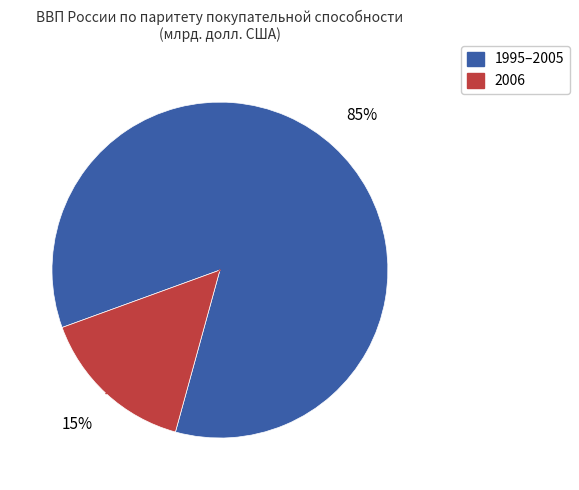

How many segments does this pie chart have?

2